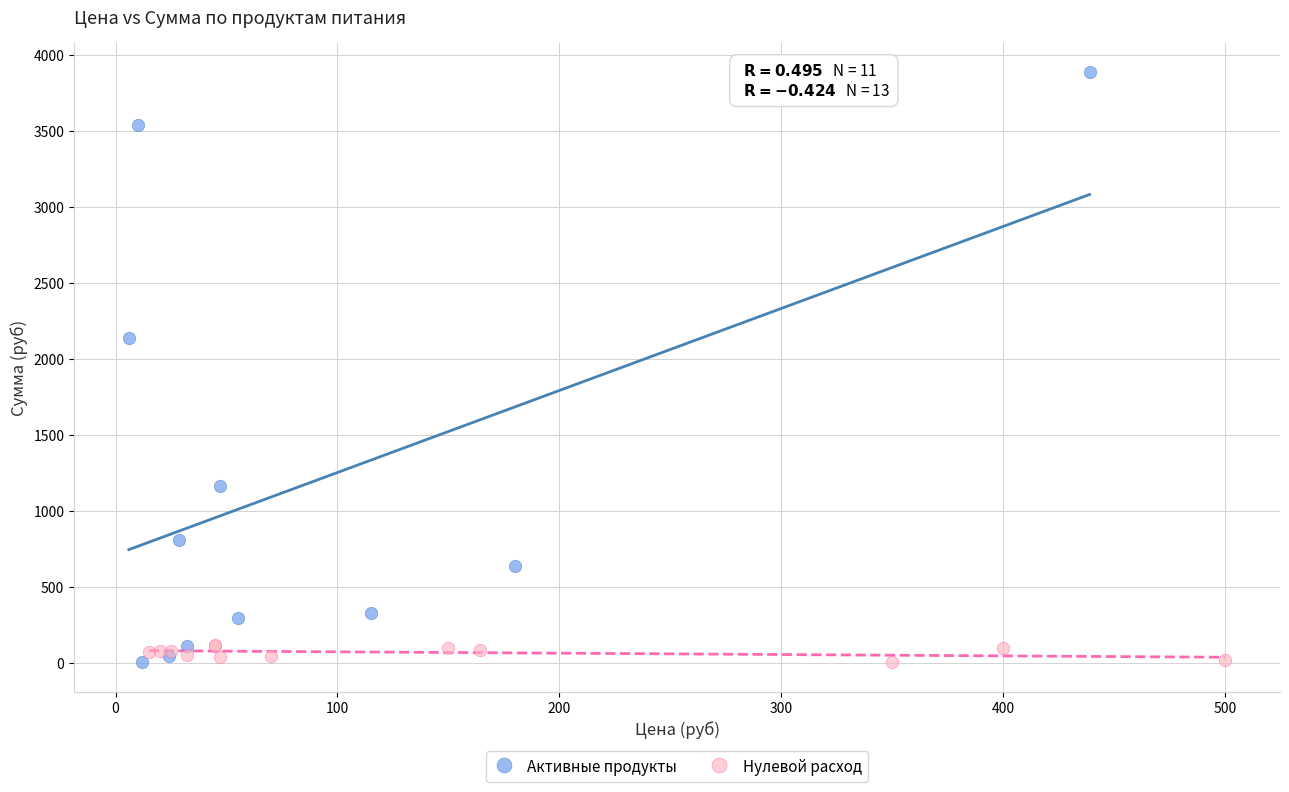

Which series has the largest Y range (max minus min)?

Активные продукты